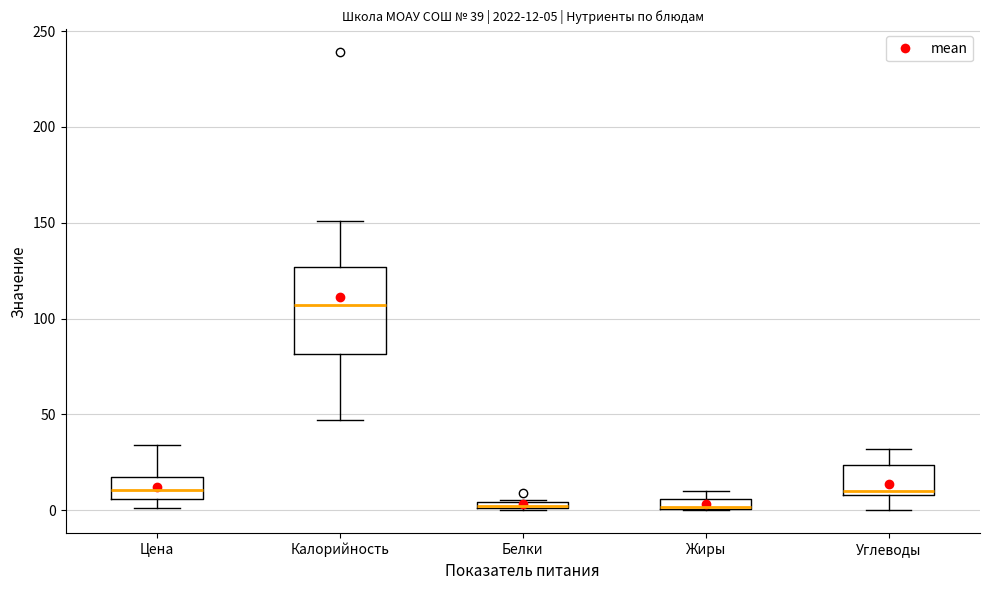

Comparing the boxes themselves (not the whiskers), which one is the tallest?

Калорийность